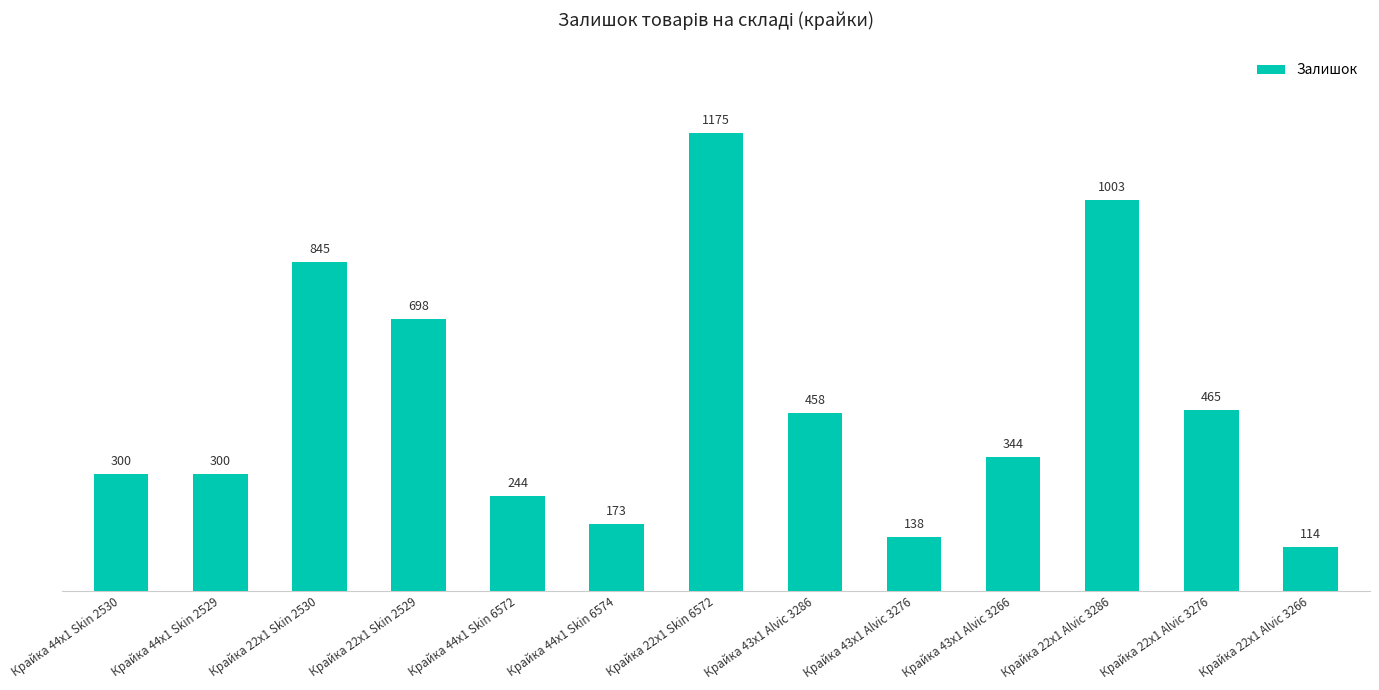

What value does the data have at Крайка 43x1 Alvic 3286, to the nearest 50?

450